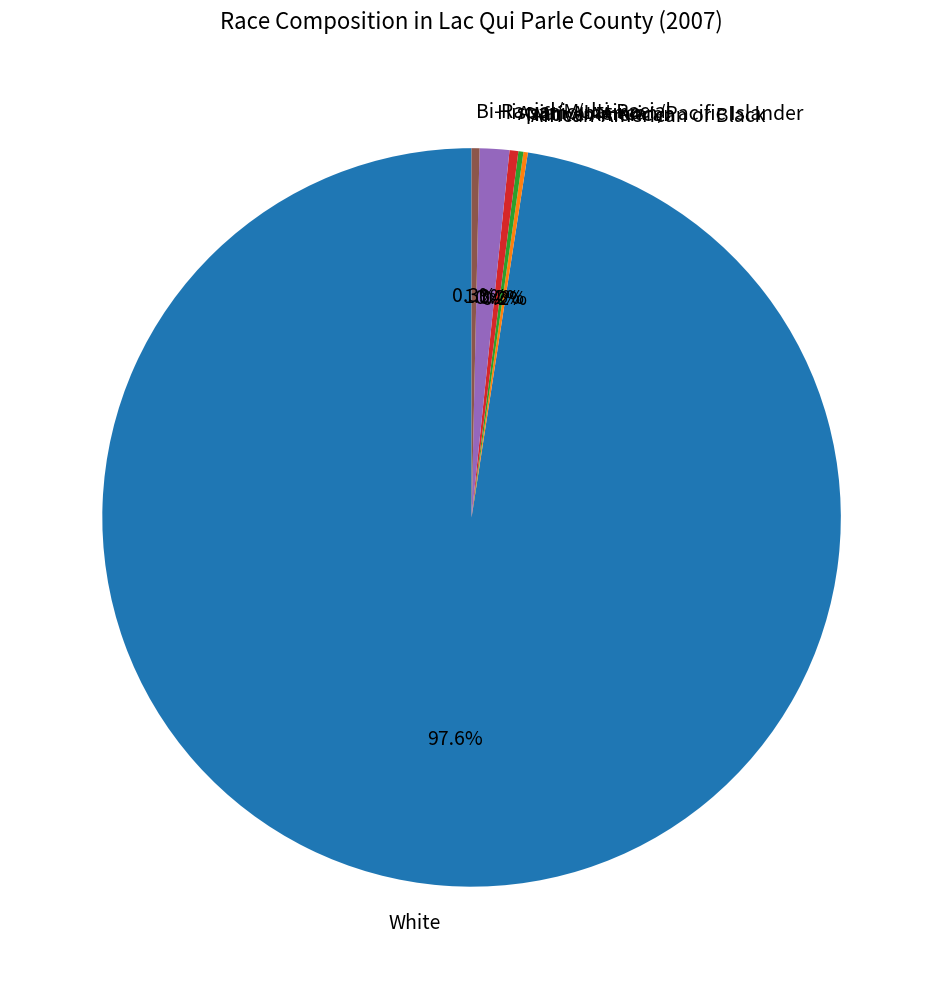

What portion of the pie excludes White?

2.4%